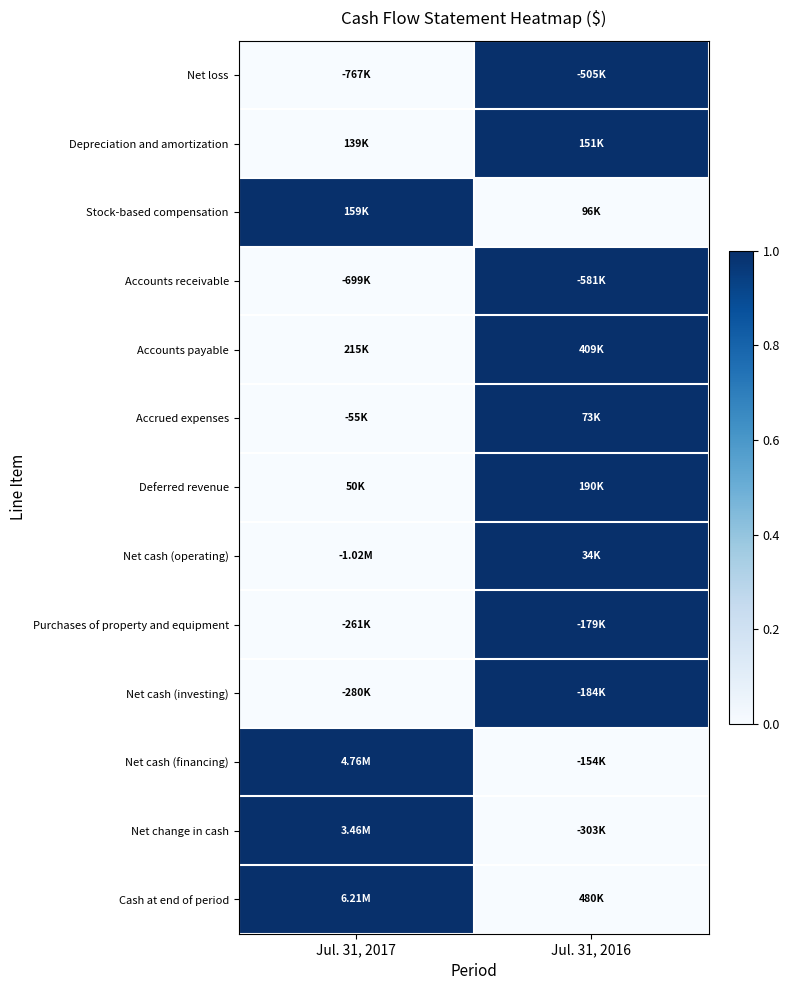

What is the difference between the highest and lowest values at Jul. 31, 2016?

1